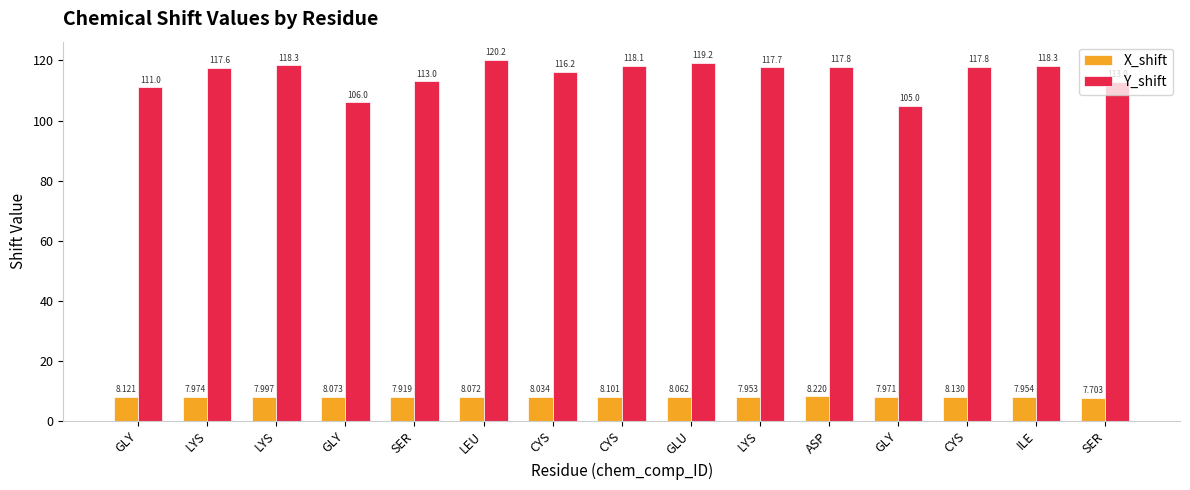

Which series has the largest total across all categories?

Y_shift